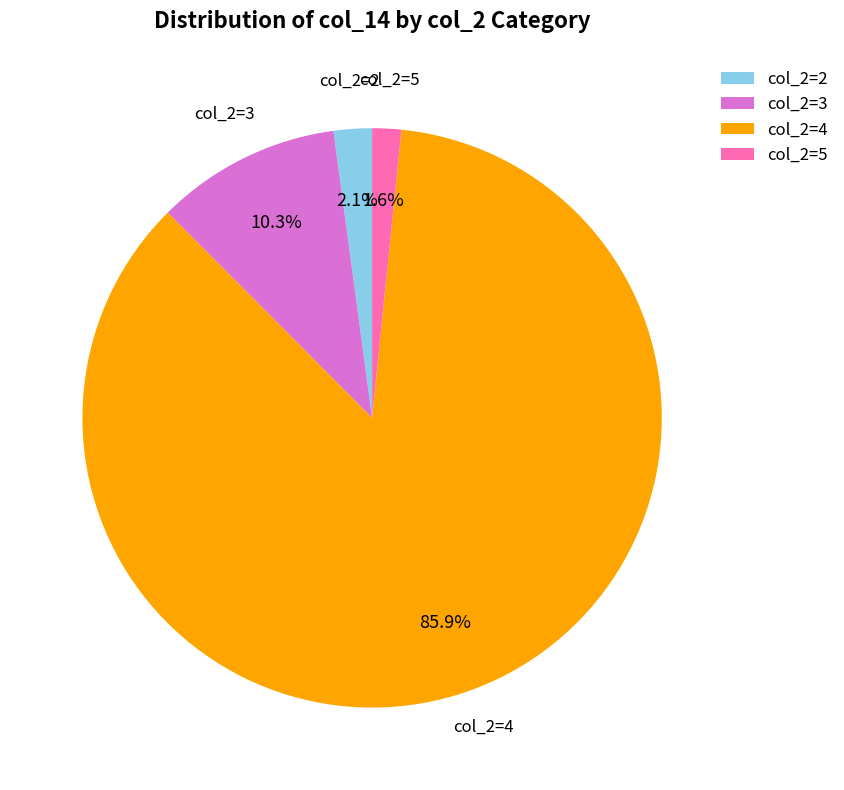

What percentage is NOT represented by col_2=3?

89.7%